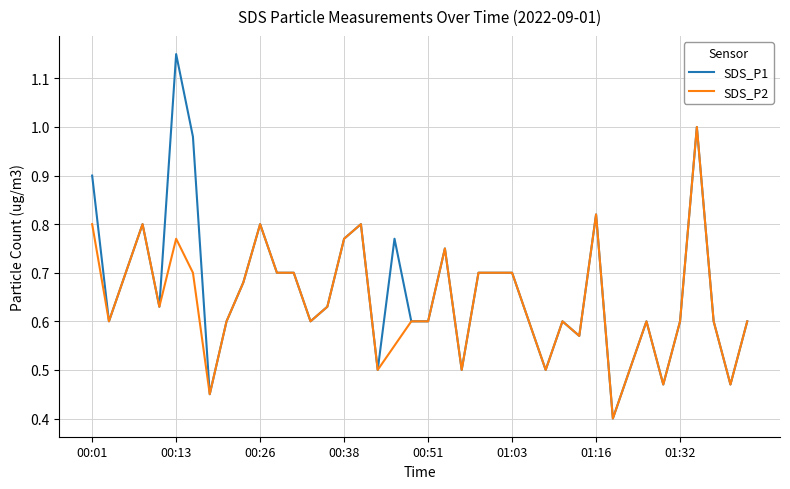

What is the smallest value displayed?

0.4